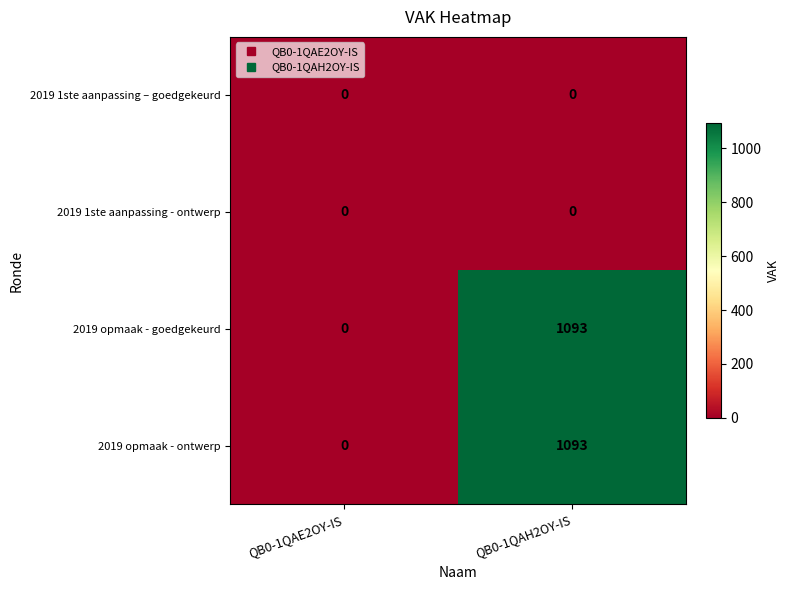

Reading right to left, what are all the values shown in this chart?

2019 1ste aanpassing – goedgekeurd: 0	0
2019 1ste aanpassing - ontwerp: 0	0
2019 opmaak - goedgekeurd: 1093	0
2019 opmaak - ontwerp: 1093	0